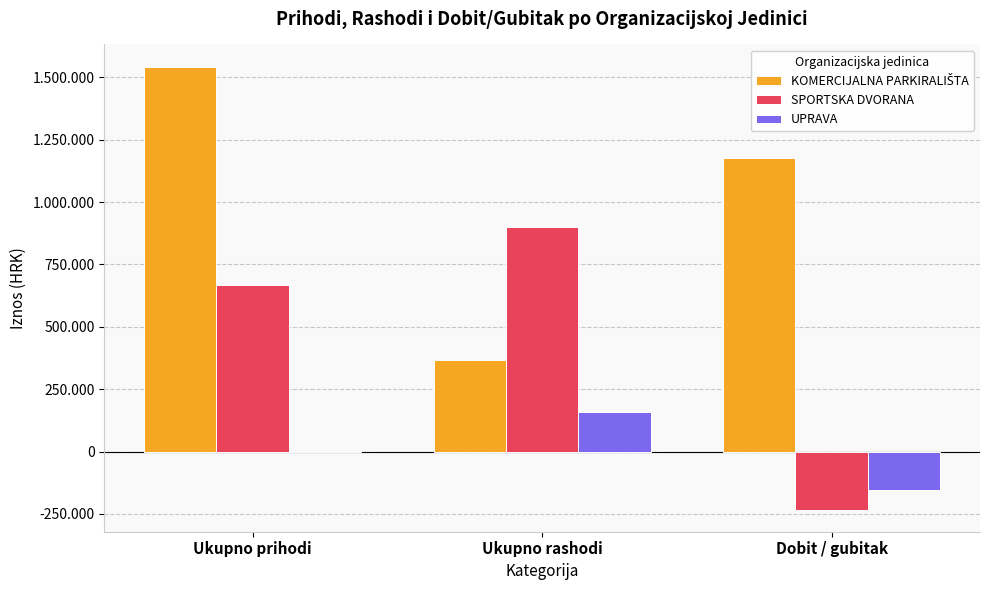

Does the chart contain stacked bars?

No